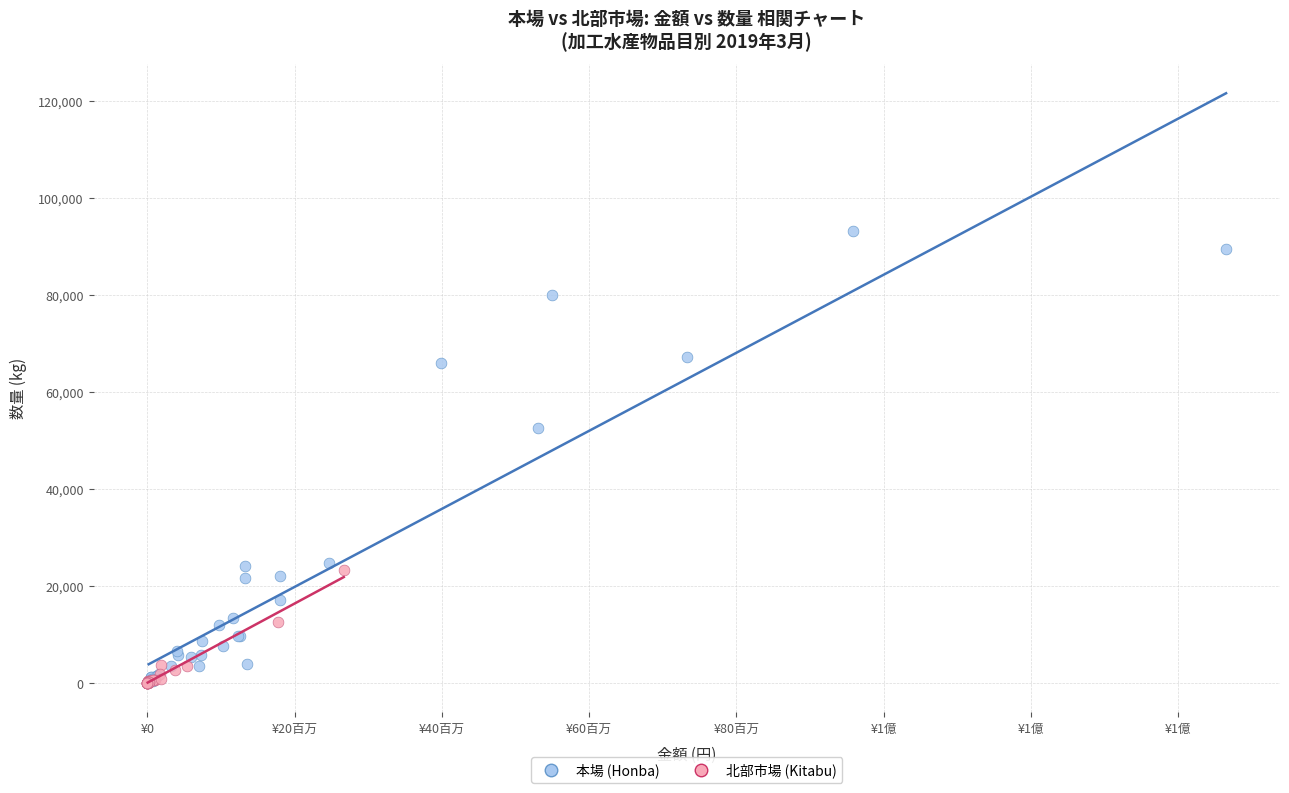

Which series reaches the maximum Y coordinate?

本場 (Honba)